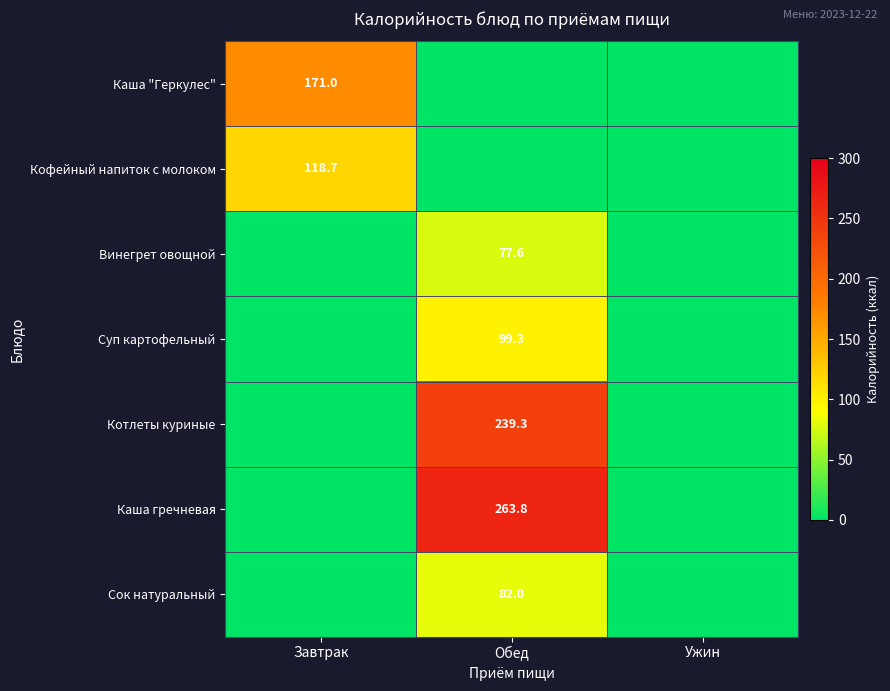

How many categories are shown in the chart?

3